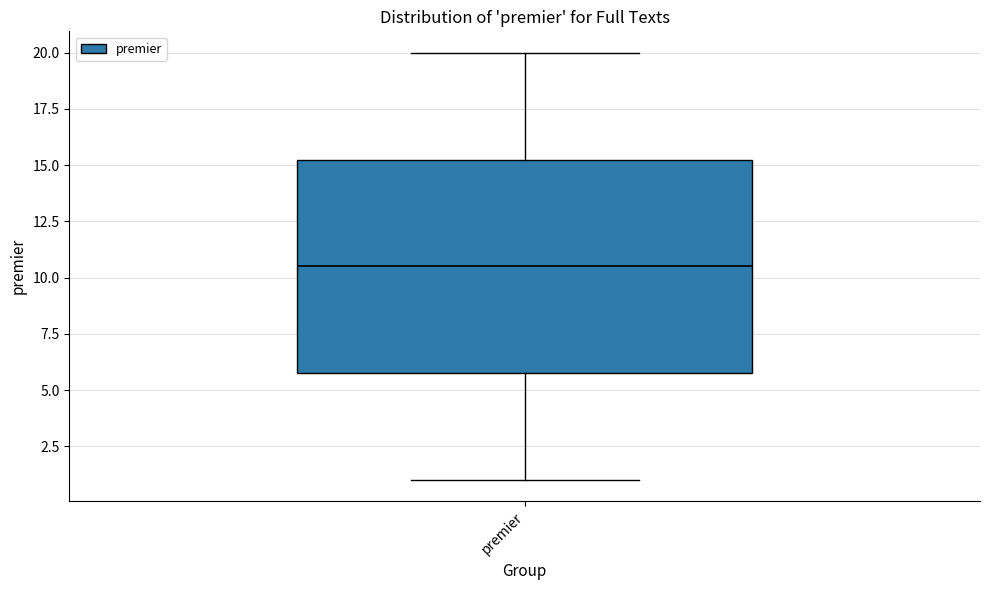

Where is the lower edge of the box for premier on the y-axis? The values are not printed on the chart, so give them approximately, as read against the axis.

6.0